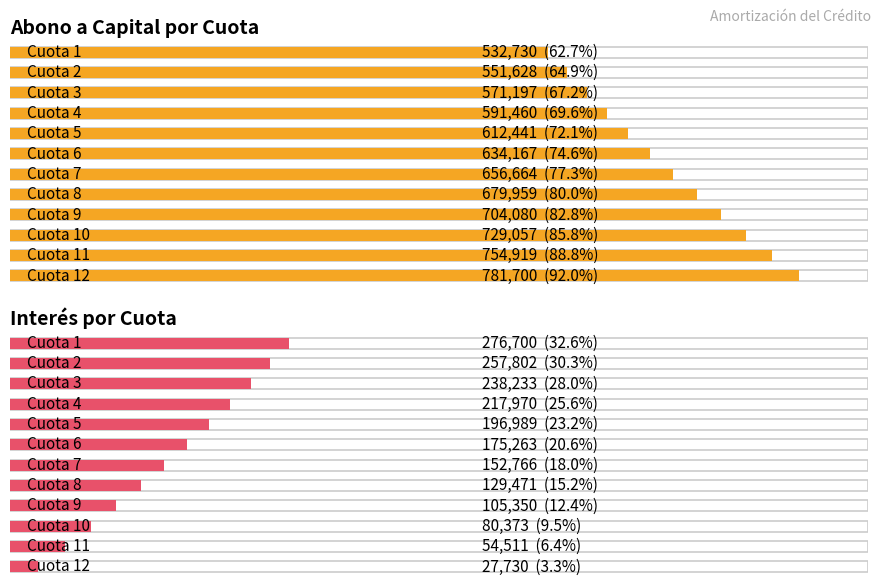

How many values in the Interes series are below 175262?

6